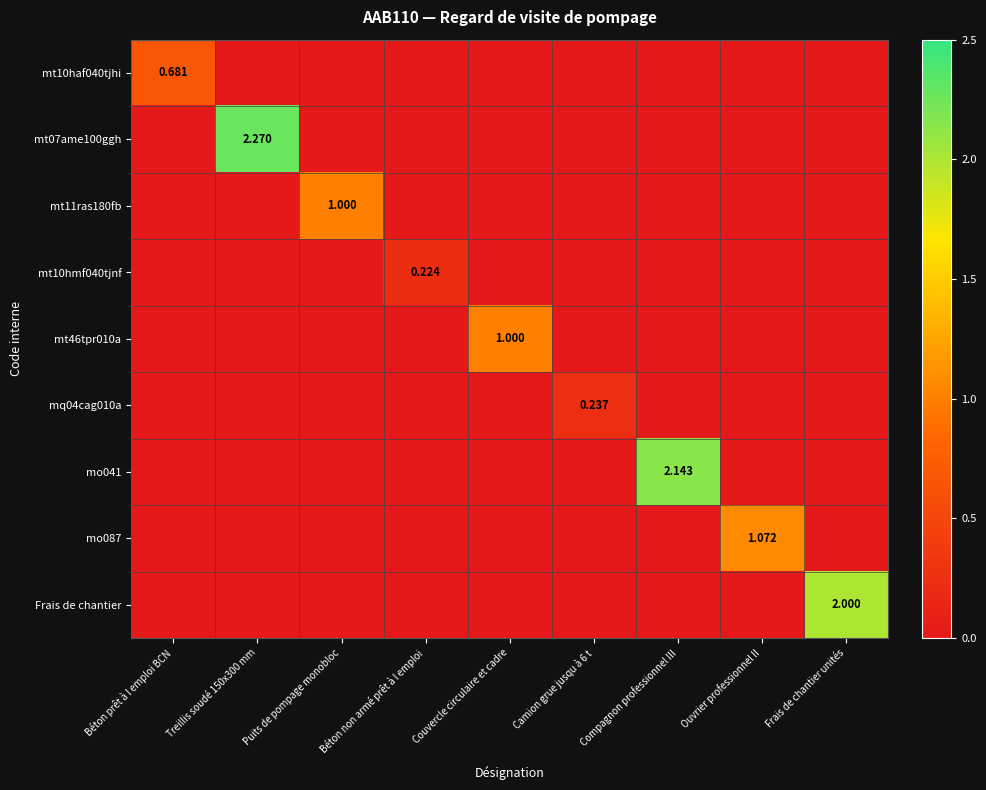

What is the sum of all mq04cag010a values?

0.2